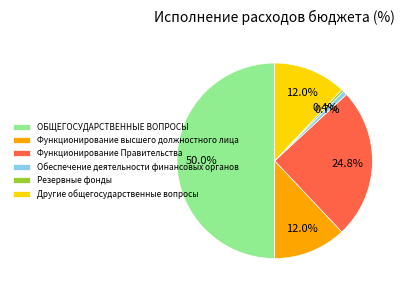

To the nearest percent, what portion does Обеспечение деятельности финансовых органов represent?

1%